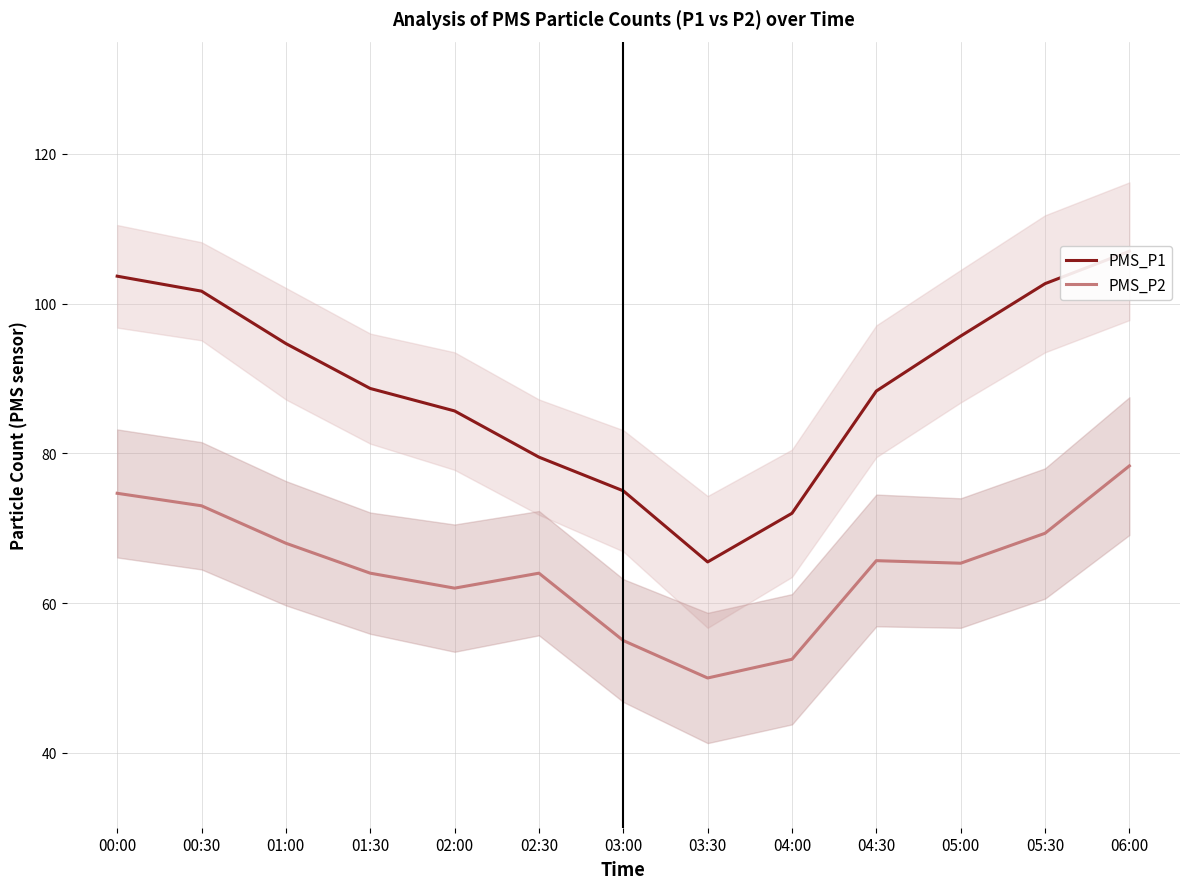

How many lines are shown in the chart?

2